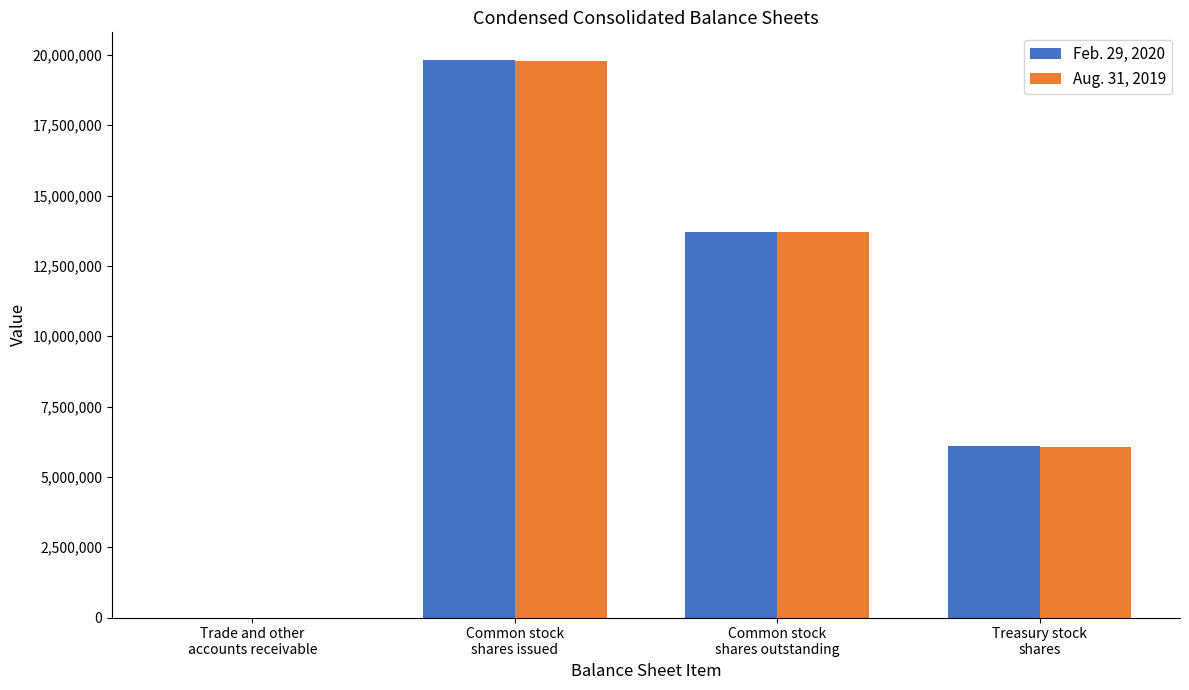

Reading left to right, list all the values displayed in this chart.

Feb. 29, 2020: 330	19812685	13705795	6106890
Aug. 31, 2019: 300	19773977	13718661	6055316